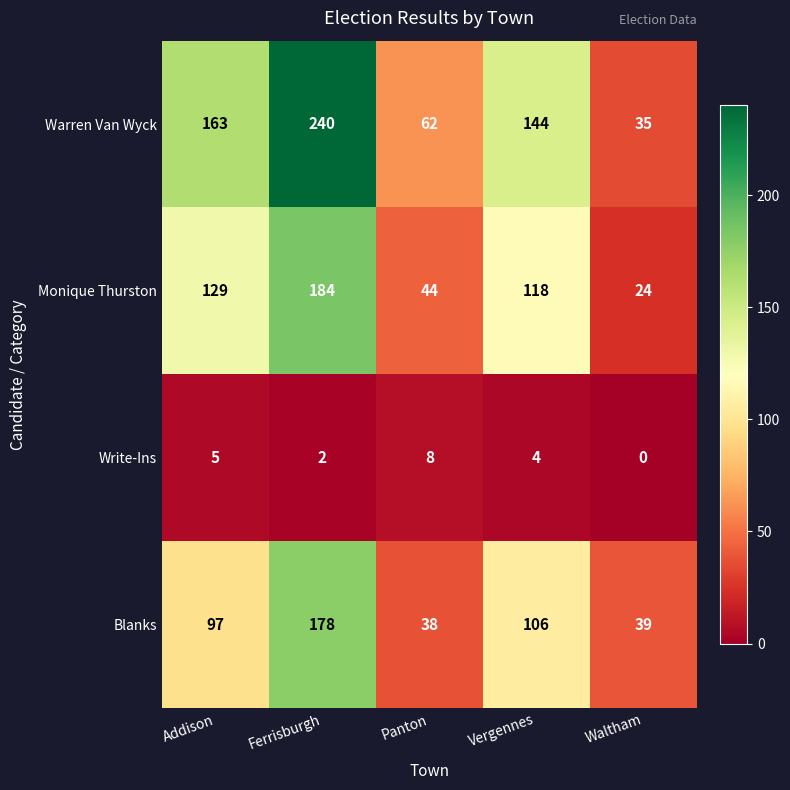

Count the number of categories in the chart.

5